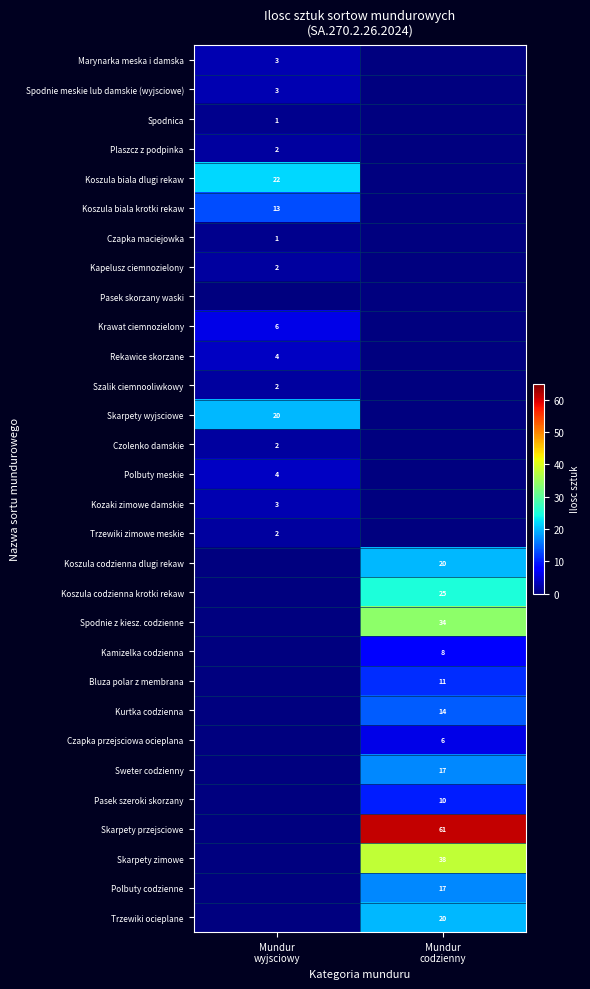

List the series in order of their peak value, highest first.

Skarpety przejsciowe, Skarpety zimowe, Spodnie z kiesz. codzienne, Koszula codzienna krotki rekaw, Koszula biala dlugi rekaw, Skarpety wyjsciowe, Koszula codzienna dlugi rekaw, Trzewiki ocieplane, Sweter codzienny, Polbuty codzienne, Kurtka codzienna, Koszula biala krotki rekaw, Bluza polar z membrana, Pasek szeroki skorzany, Kamizelka codzienna, Krawat ciemnozielony, Czapka przejsciowa ocieplana, Rekawice skorzane, Polbuty meskie, Marynarka meska i damska, Spodnie meskie lub damskie (wyjsciowe), Kozaki zimowe damskie, Plaszcz z podpinka, Kapelusz ciemnozielony, Szalik ciemnooliwkowy, Czolenko damskie, Trzewiki zimowe meskie, Spodnica, Czapka maciejowka, Pasek skorzany waski